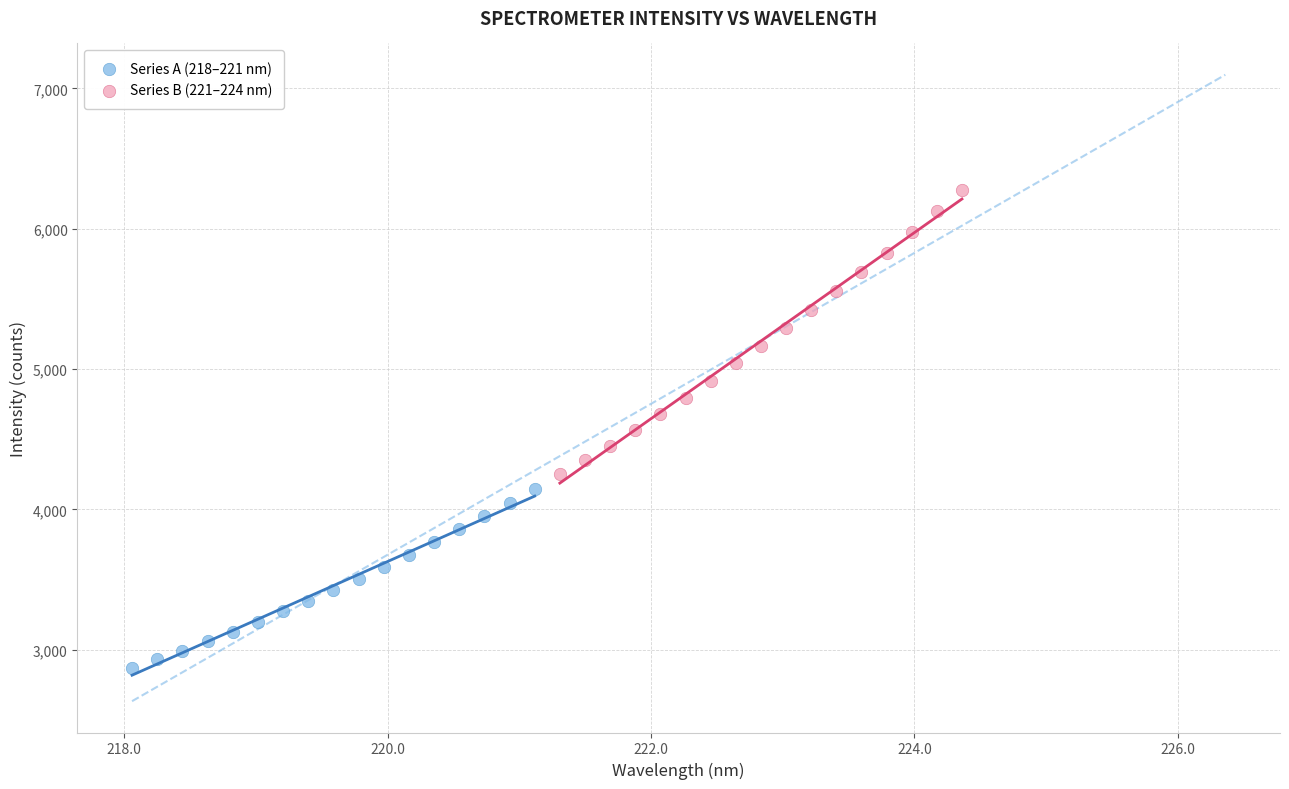

Which series reaches the maximum Y coordinate?

Series B (221–224 nm)